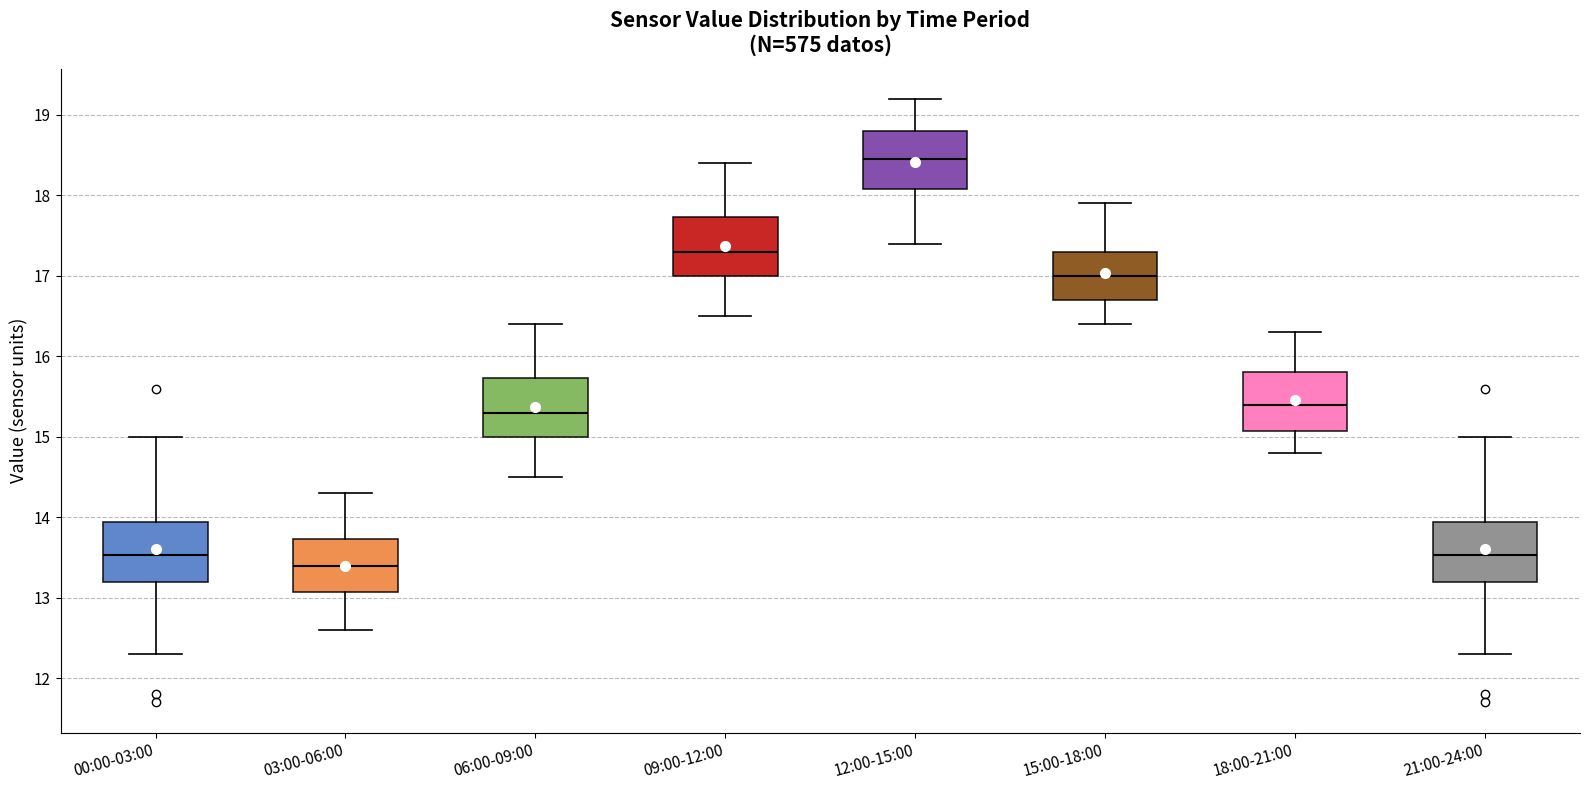

Reading left to right, transcribe this box plot: for each box, give where its median line is, the range the box spans, and where its two whiskers end, as read against the y-axis. The values are not printed on the chart, so give them approximately, as read against the axis.

00:00-03:00: median 13.5, box 13.2 to 13.9, whiskers 12.3 to 15.0
03:00-06:00: median 13.4, box 13.1 to 13.7, whiskers 12.6 to 14.3
06:00-09:00: median 15.3, box 15.0 to 15.7, whiskers 14.5 to 16.4
09:00-12:00: median 17.3, box 17.0 to 17.7, whiskers 16.5 to 18.4
12:00-15:00: median 18.5, box 18.1 to 18.8, whiskers 17.4 to 19.2
15:00-18:00: median 17.0, box 16.7 to 17.3, whiskers 16.4 to 17.9
18:00-21:00: median 15.4, box 15.1 to 15.8, whiskers 14.8 to 16.3
21:00-24:00: median 13.5, box 13.2 to 13.9, whiskers 12.3 to 15.0